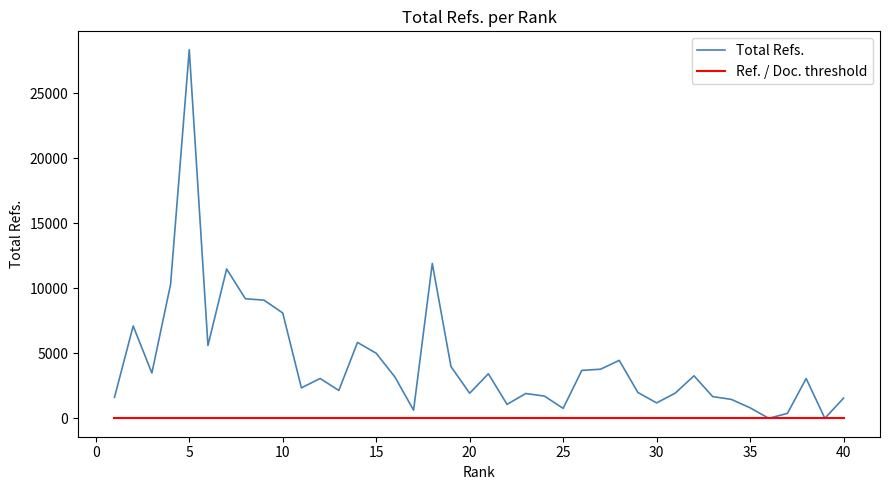

What is the difference between the maximum and minimum values in the Total Refs. series?

28338